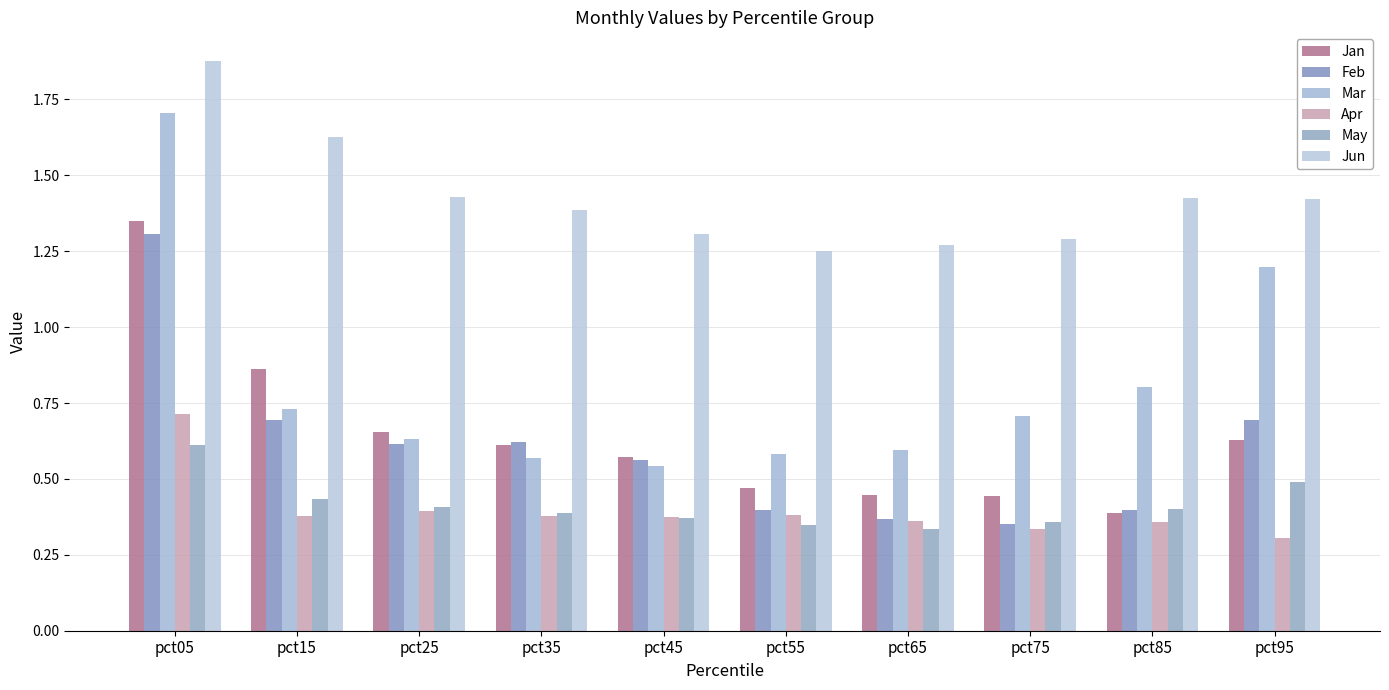

The value of Apr at pct25 is 0.4. True or false?

True